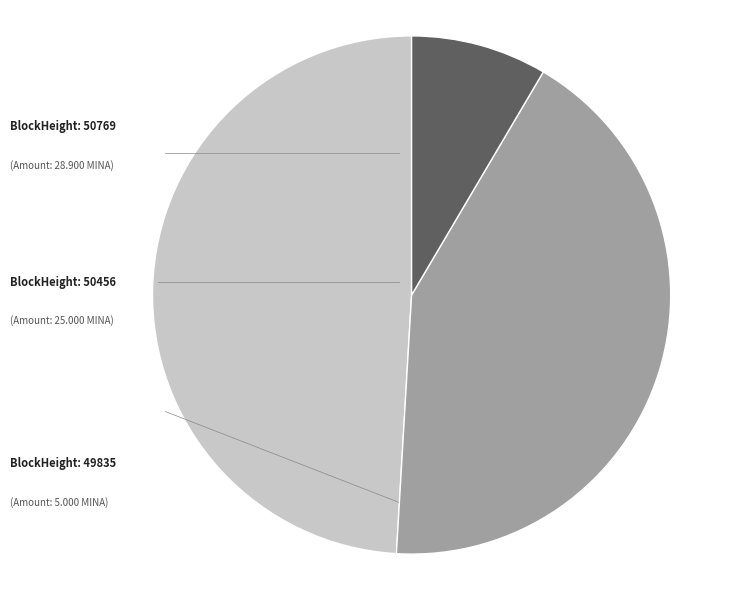

Does any single category account for the majority?

No